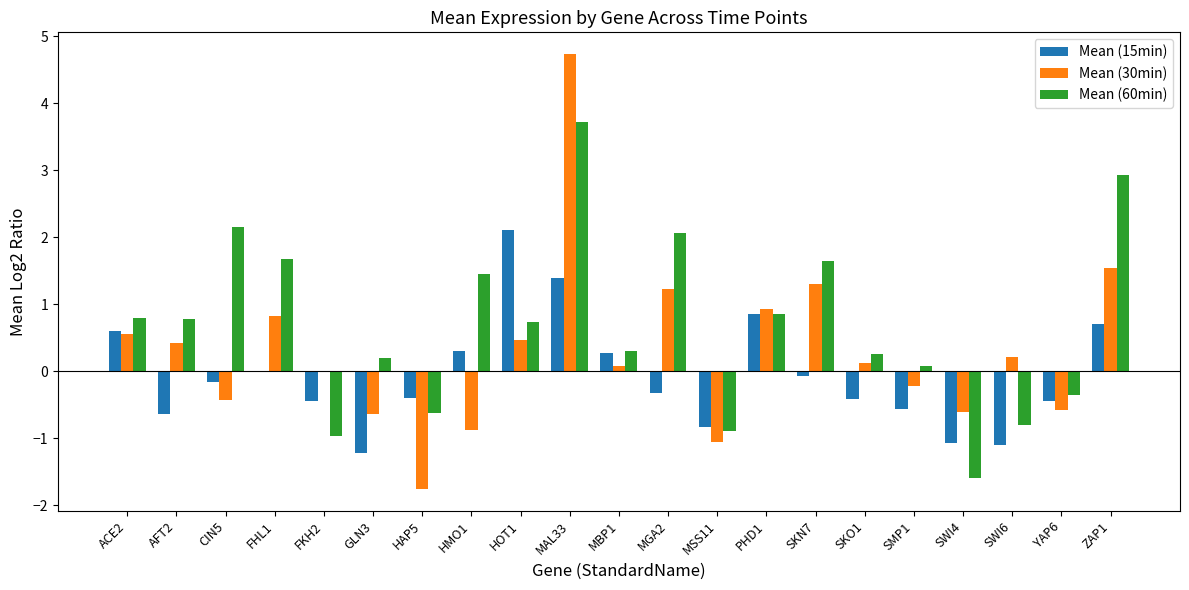

Between HAP5 and ZAP1, which series saw the biggest shift?

Mean (60min)